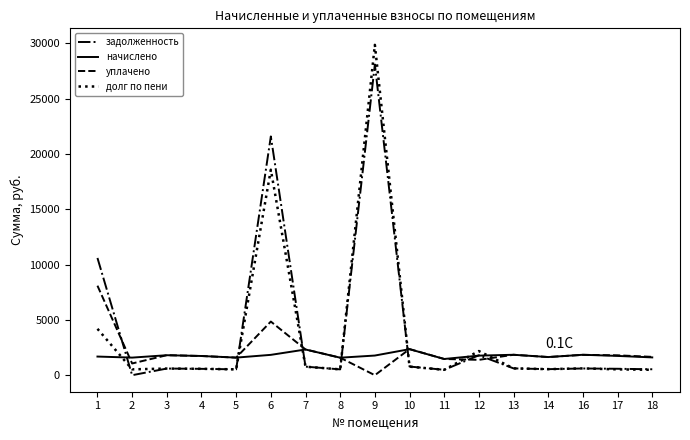

Rank the series by their maximum value, from lowest to highest.

начислено, уплачено, задолженность, долг по пени